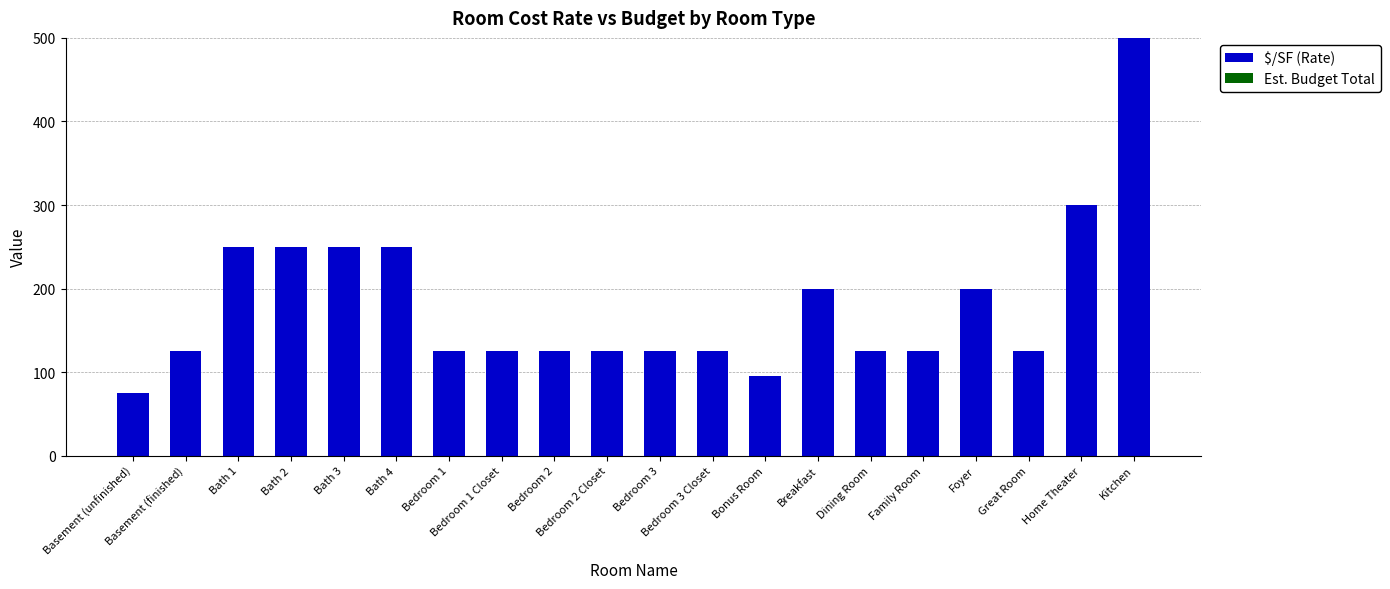

Between Home Theater and Great Room, which is larger?

Home Theater